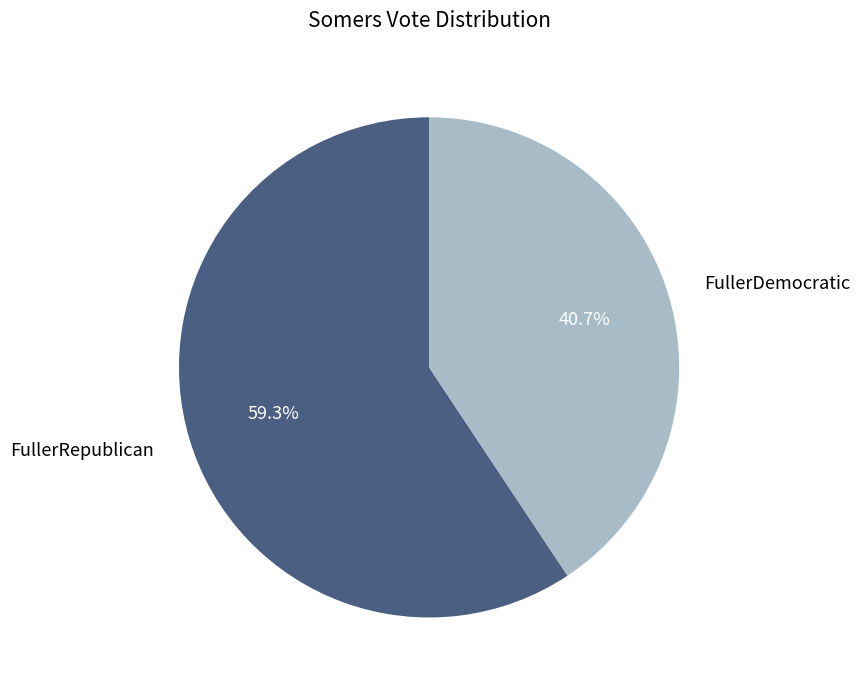

Is there any slice that represents more than half of the pie?

Yes